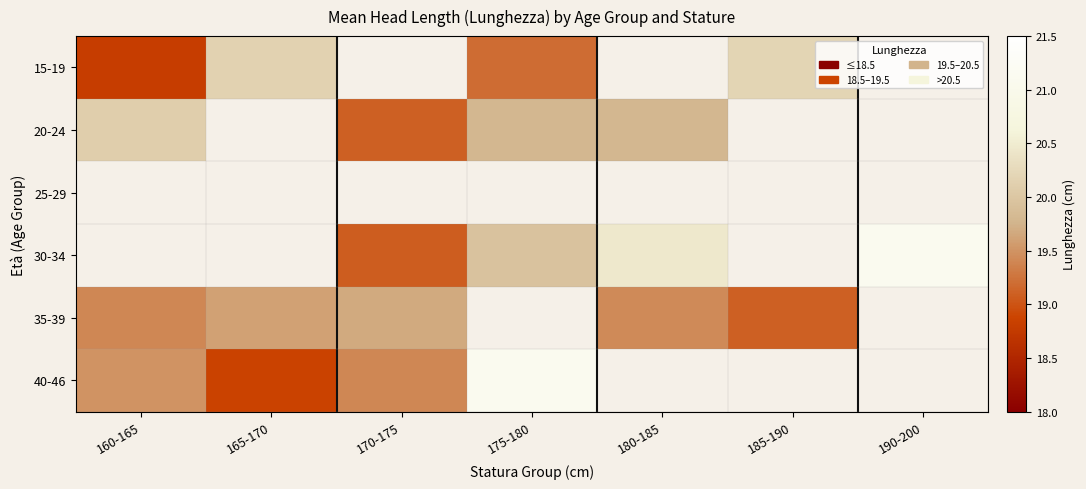

What is the difference between the highest and lowest values at 160-165?

1.3